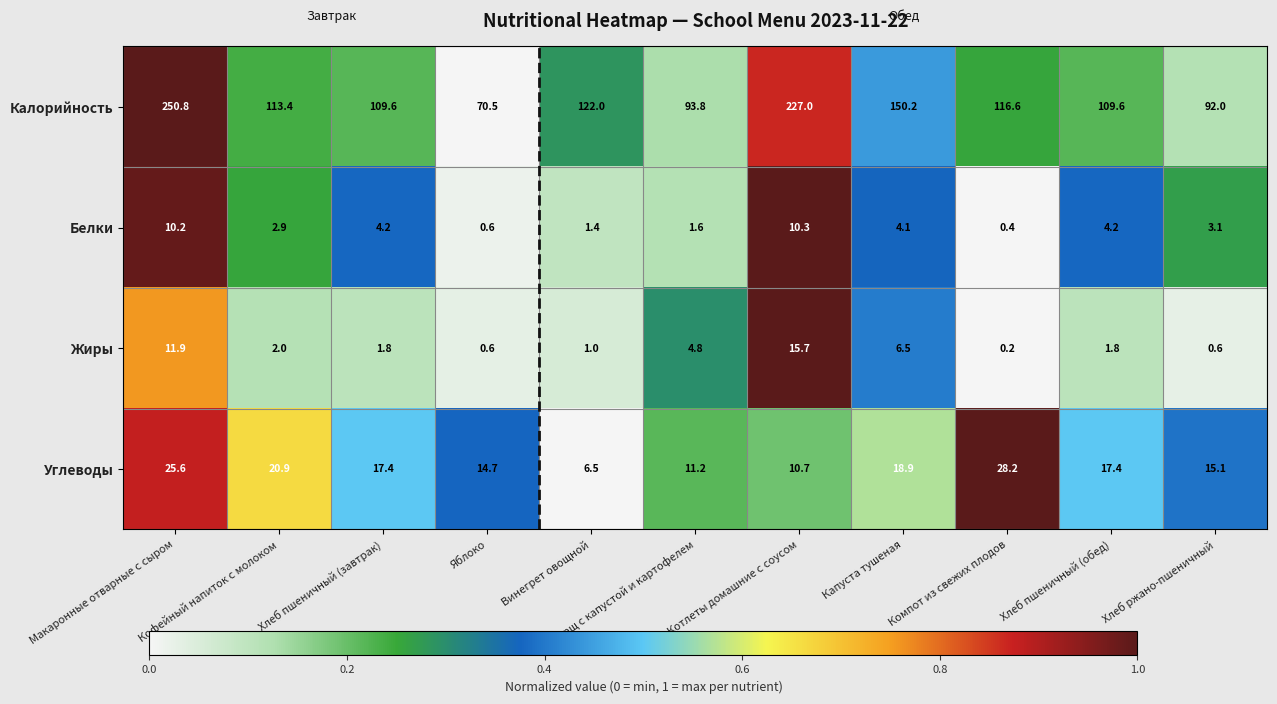

Which series has the largest total across all categories?

Калорийность